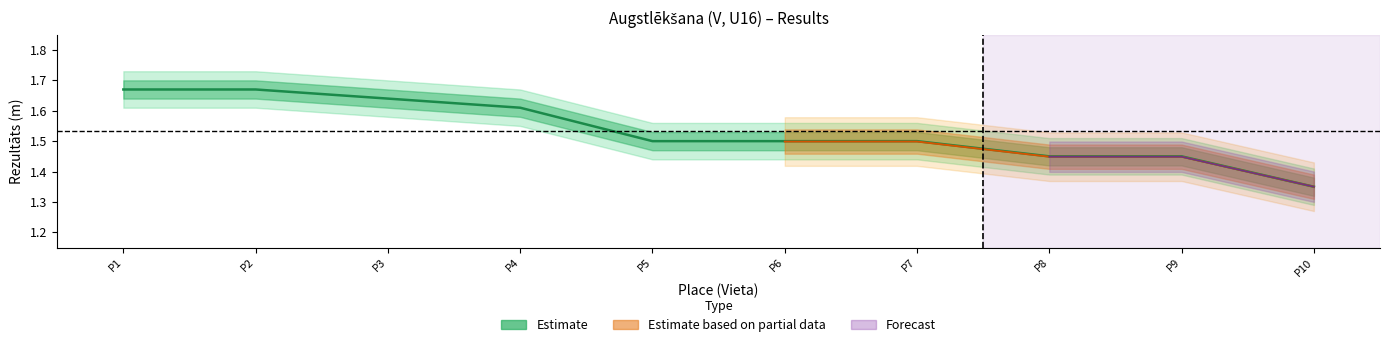

Rank the categories by value from highest to lowest.

P1, P2, P3, P4, P5, P6, P7, P8, P9, P10